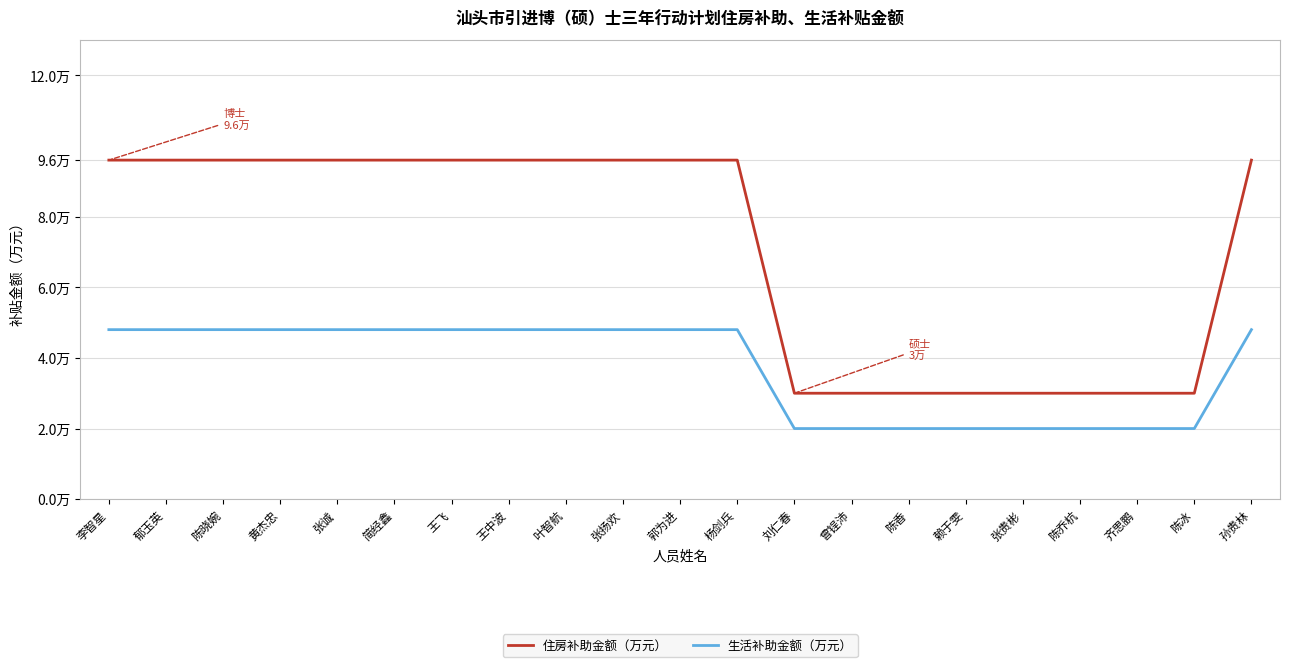

Is this an area chart (filled region under the line)?

No